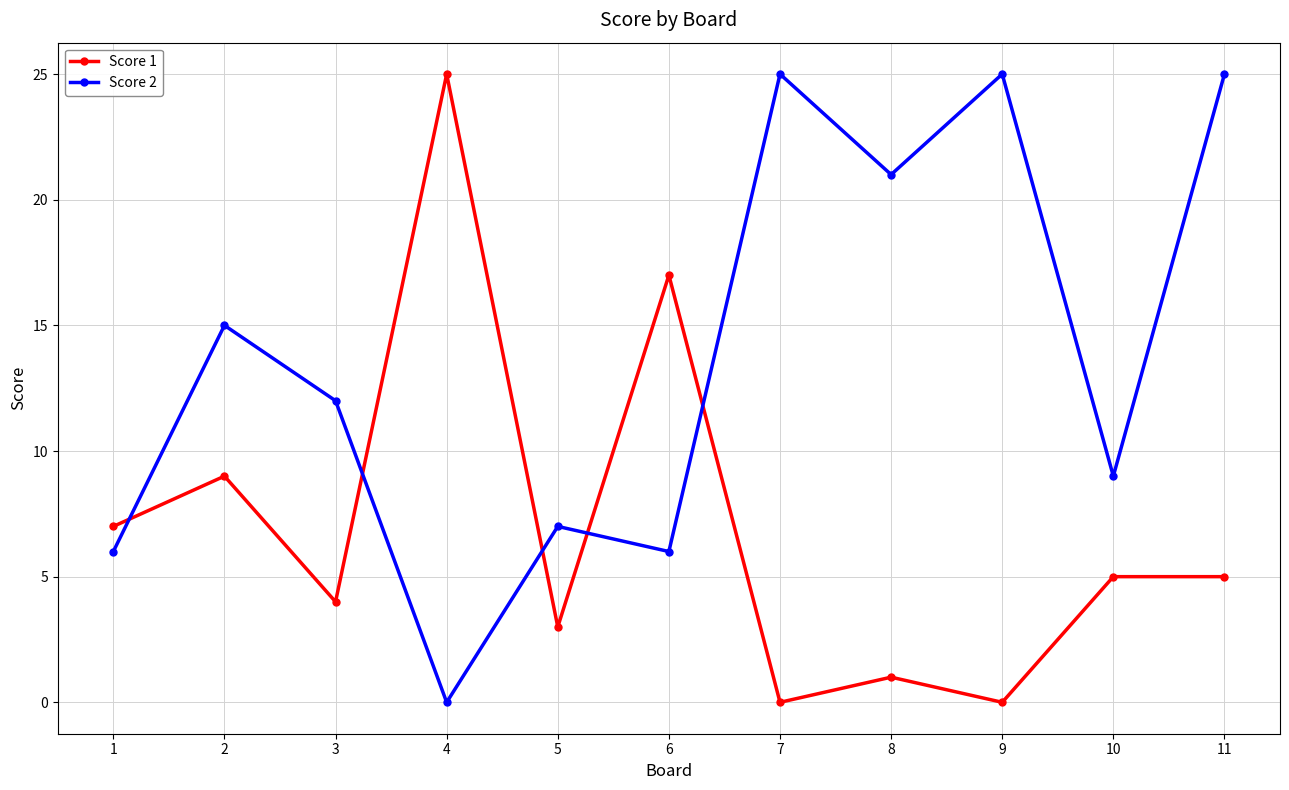

Which series ends up on top after the final intersection of Score 2 and Score 1?

Score 2